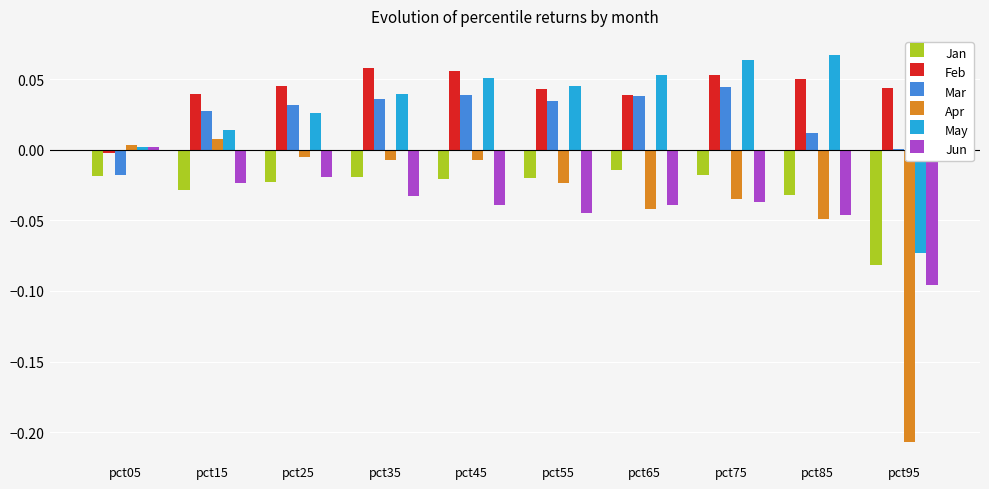

How many groups of bars are there?

10